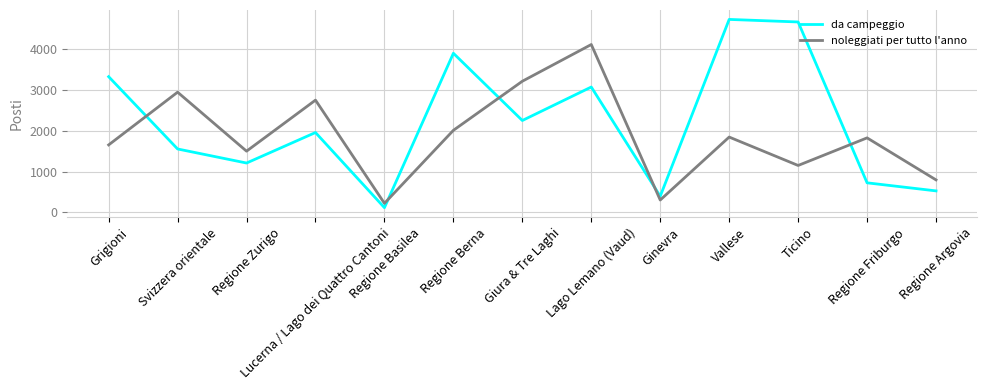

What position from the left is Grigioni?

1